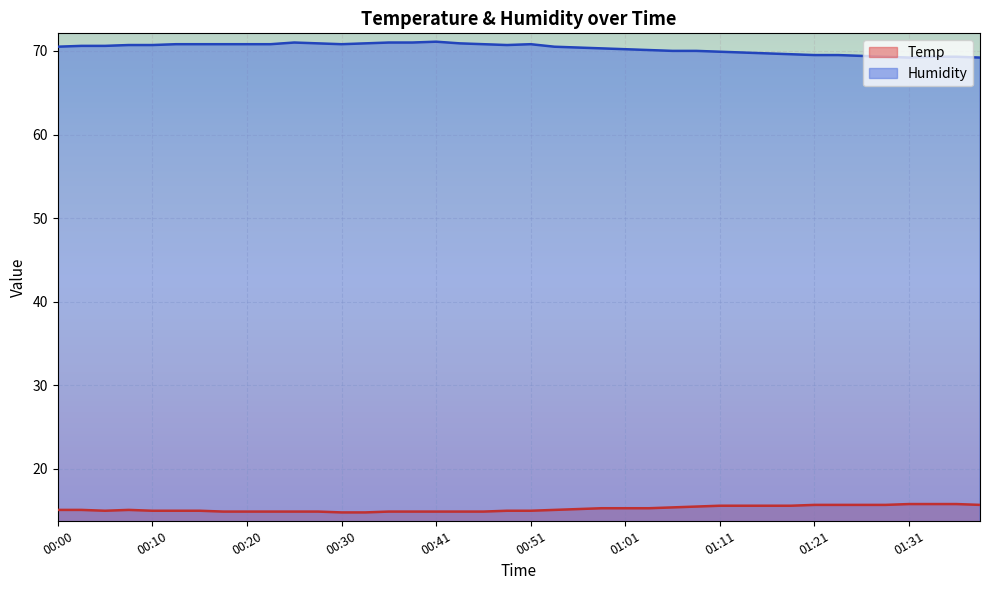

What position from the right is 00:48?

21